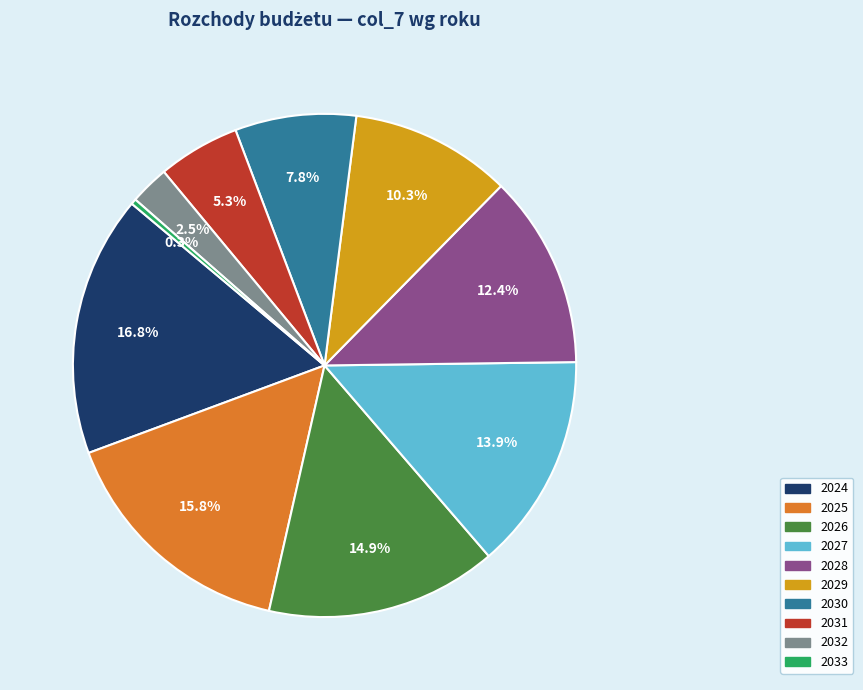

Does any single category account for the majority?

No